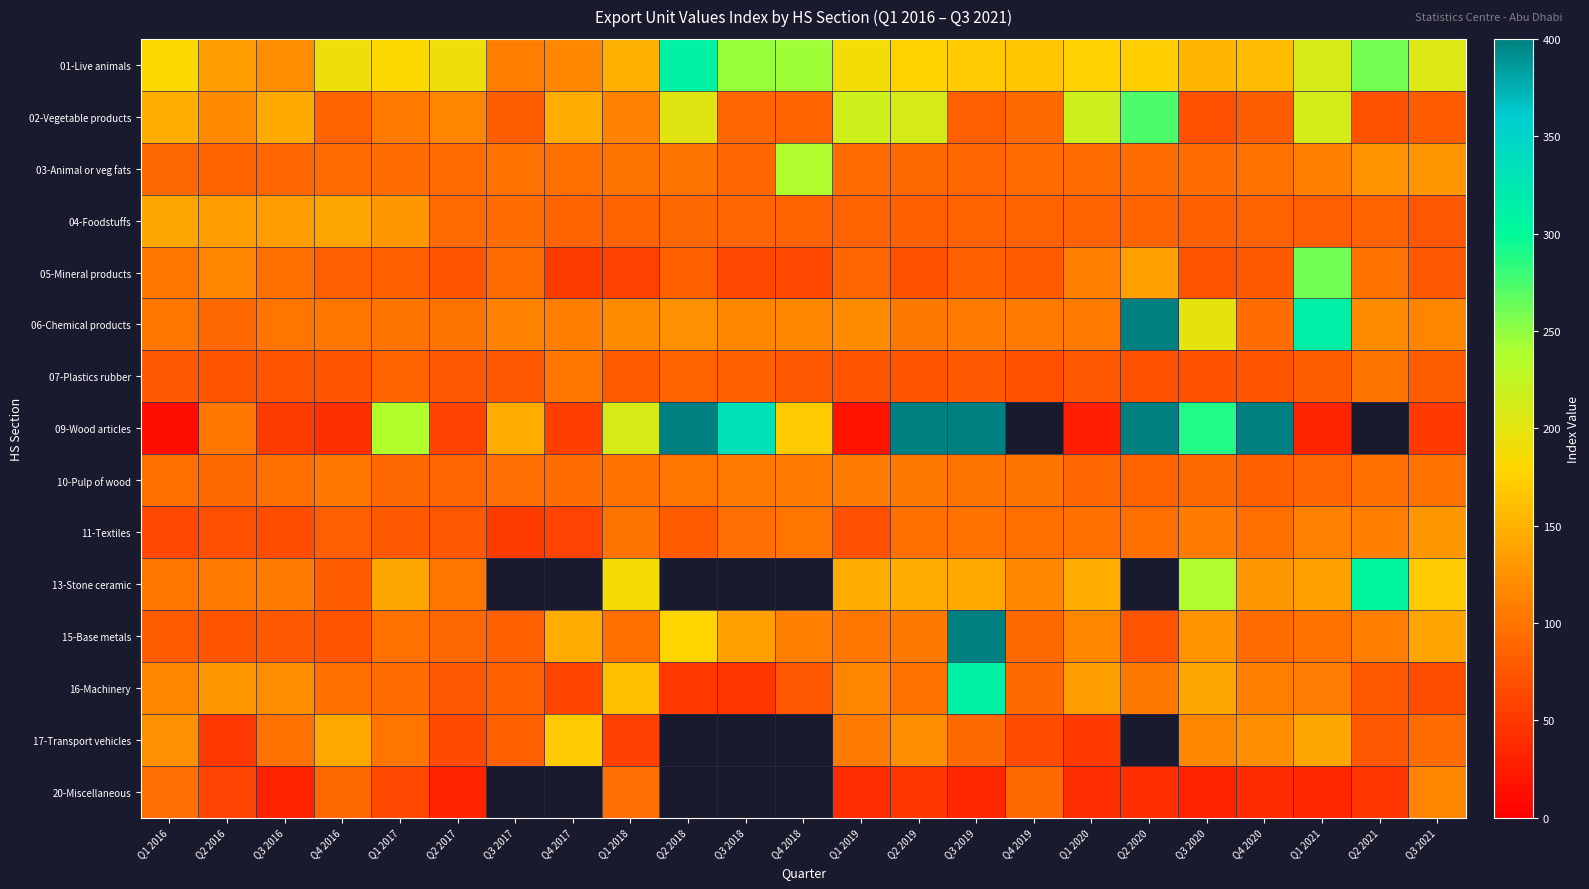

Which series changed the most between Q3 2016 and Q4 2019?

20-Miscellaneous